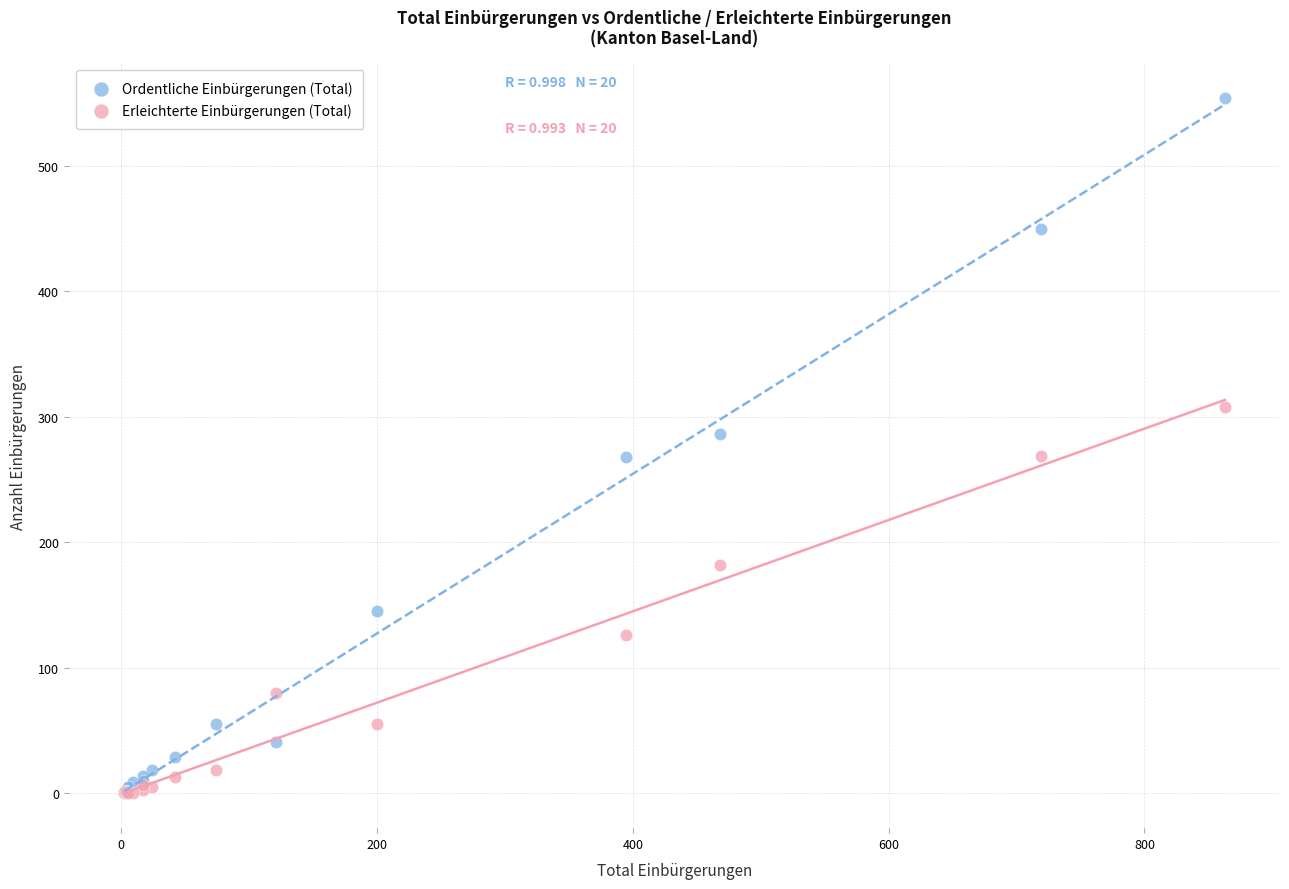

What are all the series names shown in the legend?

Ordentliche Einbürgerungen (Total), Erleichterte Einbürgerungen (Total)